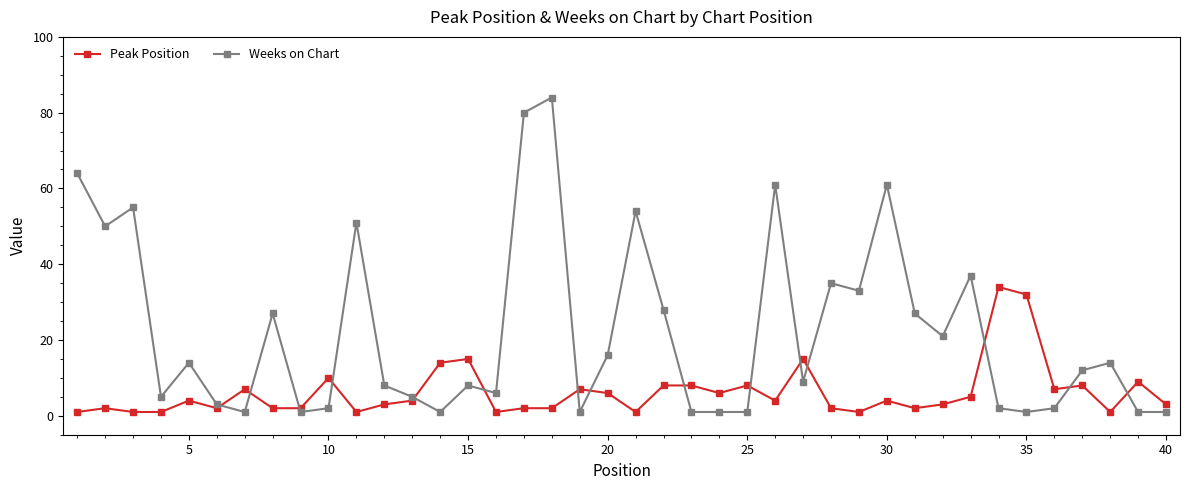

True or false: Weeks on Chart has more than 1 points higher than both neighbors.

True